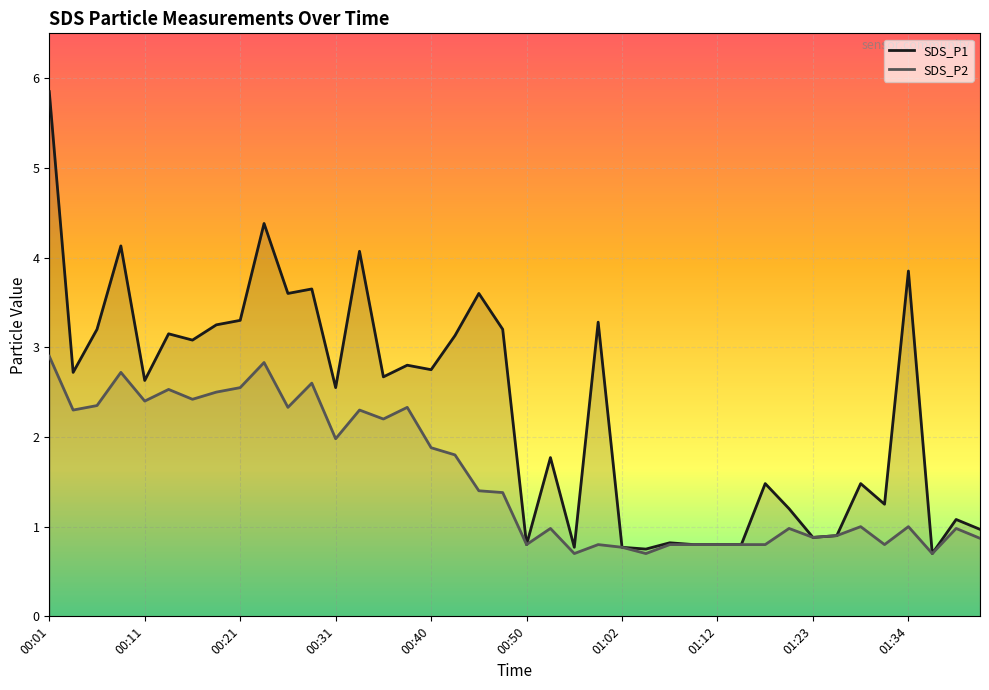

What is the difference between the second highest and second lowest values in the SDS_P1 series?

3.6